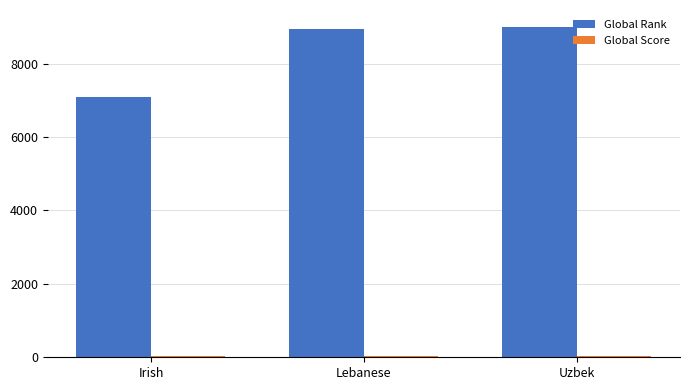

What is the sum of all Global Rank values?

25066